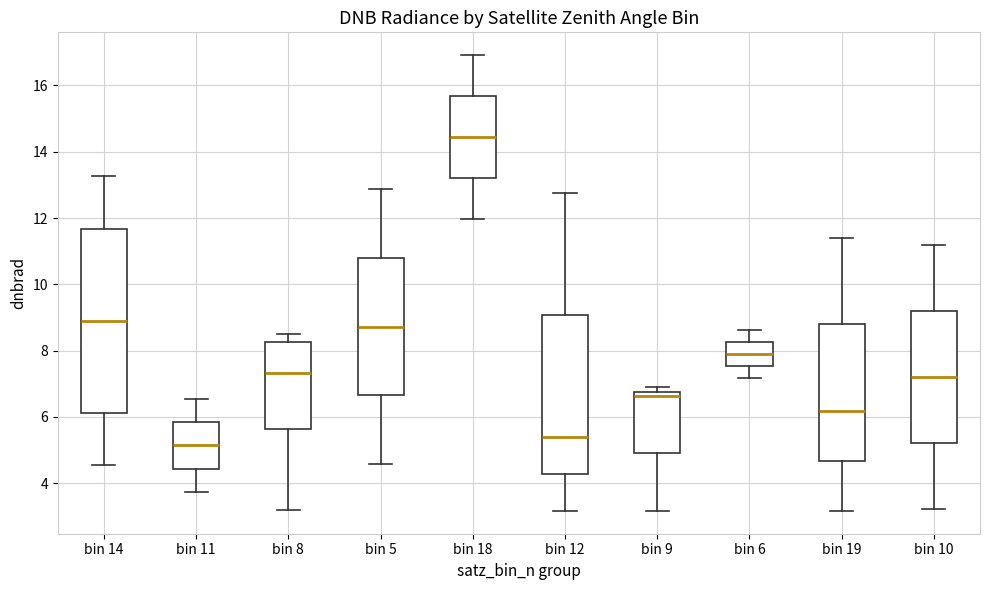

Which box's median line is the lowest?

bin 11